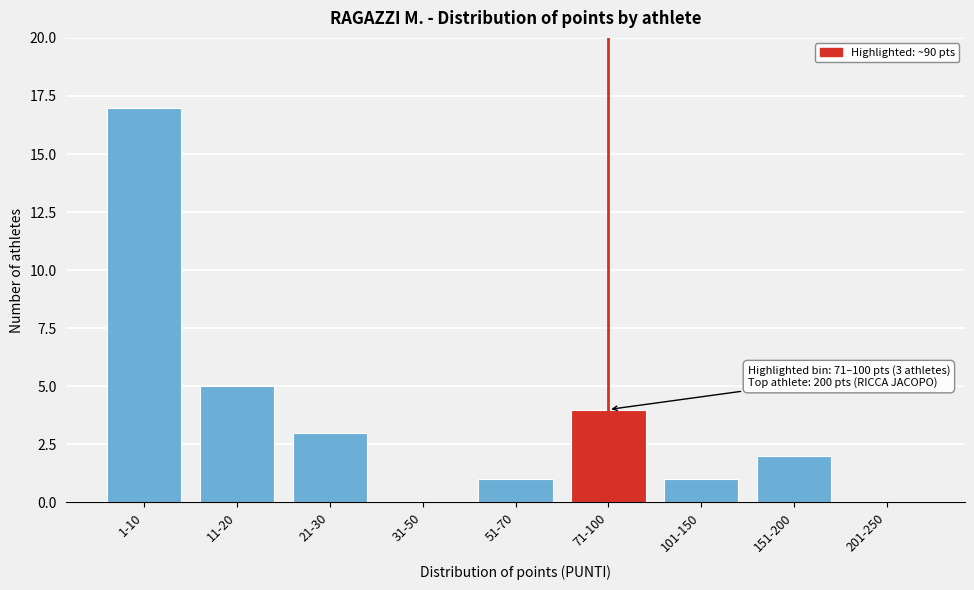

Reading right to left, extract all data points from this chart.

201-250=0	151-200=2	101-150=1	71-100=4	51-70=1	31-50=0	21-30=3	11-20=5	1-10=17